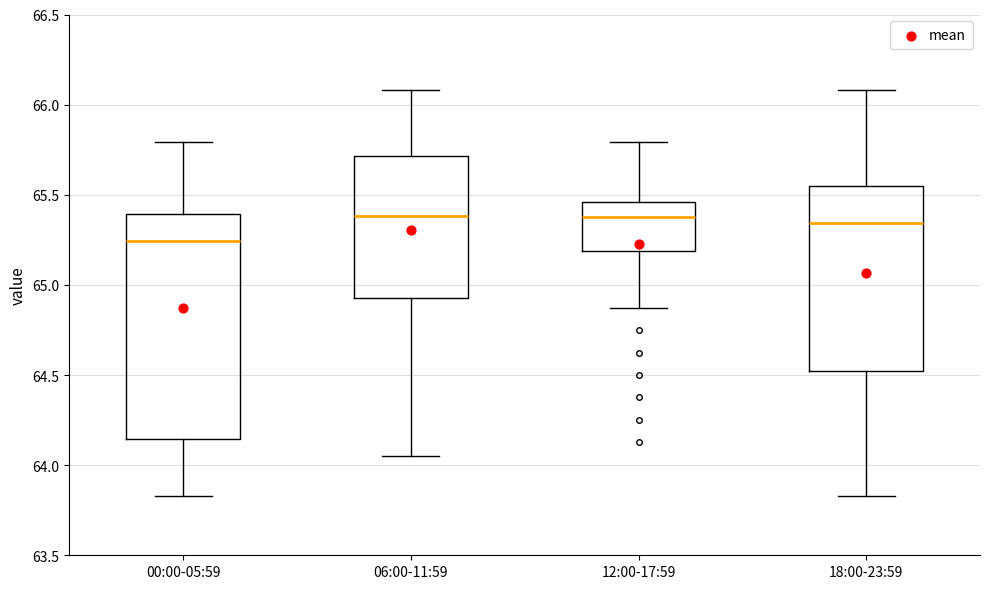

Reading left to right, read every box against the y-axis: the position of its median line, the range the box covers, and the ends of its whiskers. The values are not printed on the chart, so give them approximately, as read against the axis.

00:00-05:59: median 65.25, box 64.15 to 65.40, whiskers 63.85 to 65.80
06:00-11:59: median 65.40, box 64.95 to 65.70, whiskers 64.05 to 66.10
12:00-17:59: median 65.40, box 65.20 to 65.45, whiskers 64.85 to 65.80
18:00-23:59: median 65.35, box 64.55 to 65.55, whiskers 63.85 to 66.10